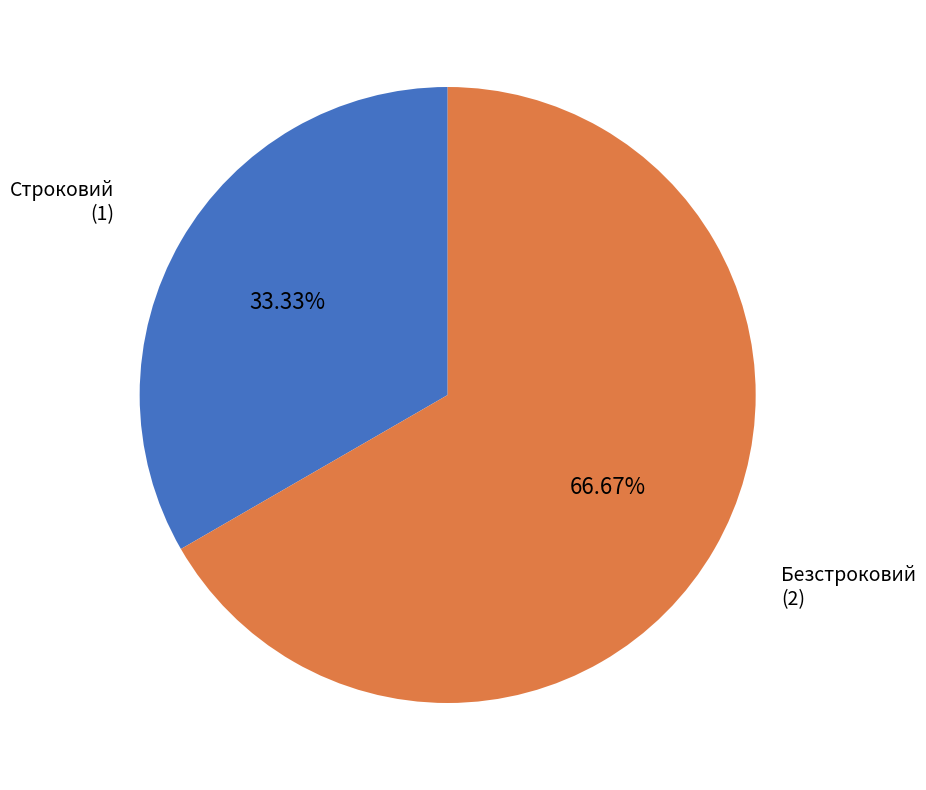

What is the smallest slice in the pie chart?

Строковий